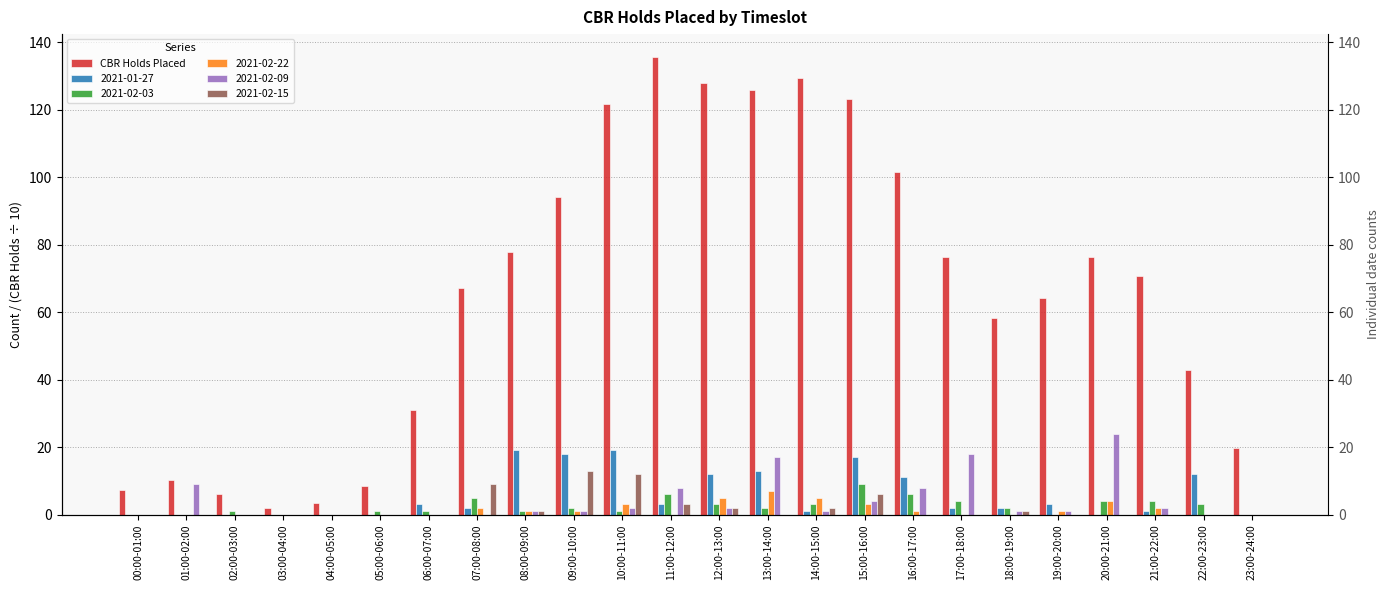

What is the change in value from 09:00-10:00 to 15:00-16:00?

+29.1